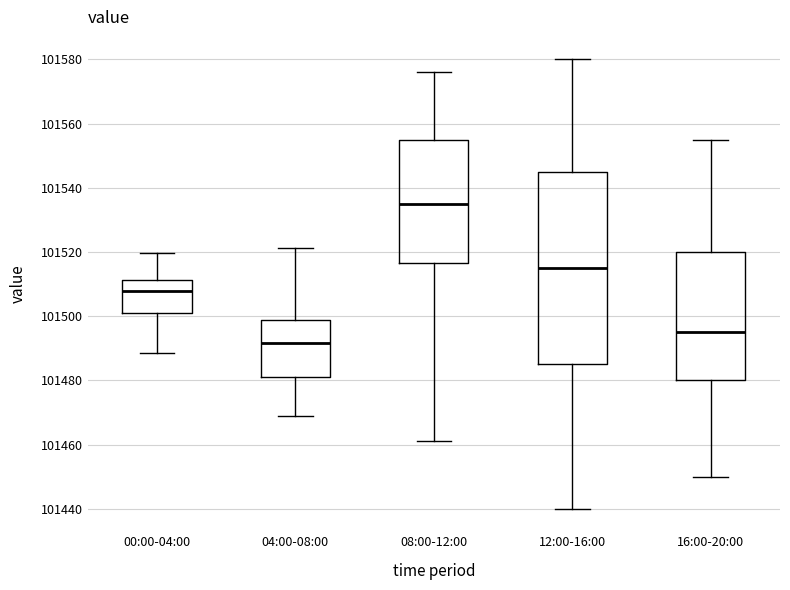

Comparing the boxes themselves (not the whiskers), which one is the tallest?

12:00-16:00